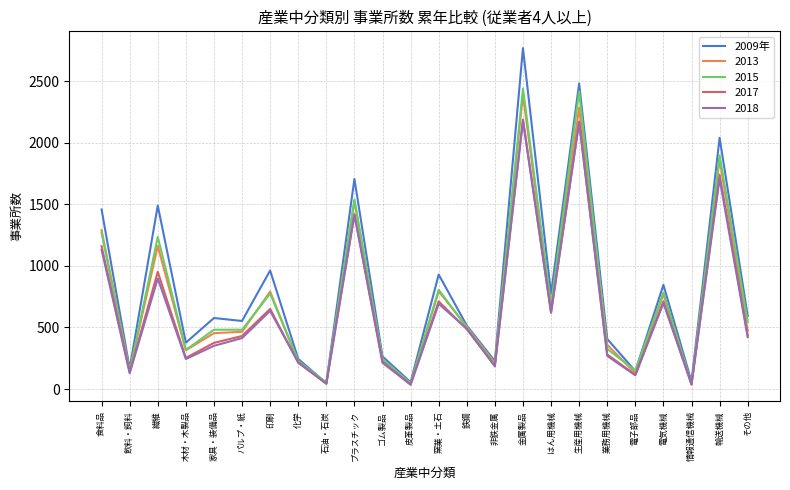

Which series has the largest range (max minus min)?

2009年